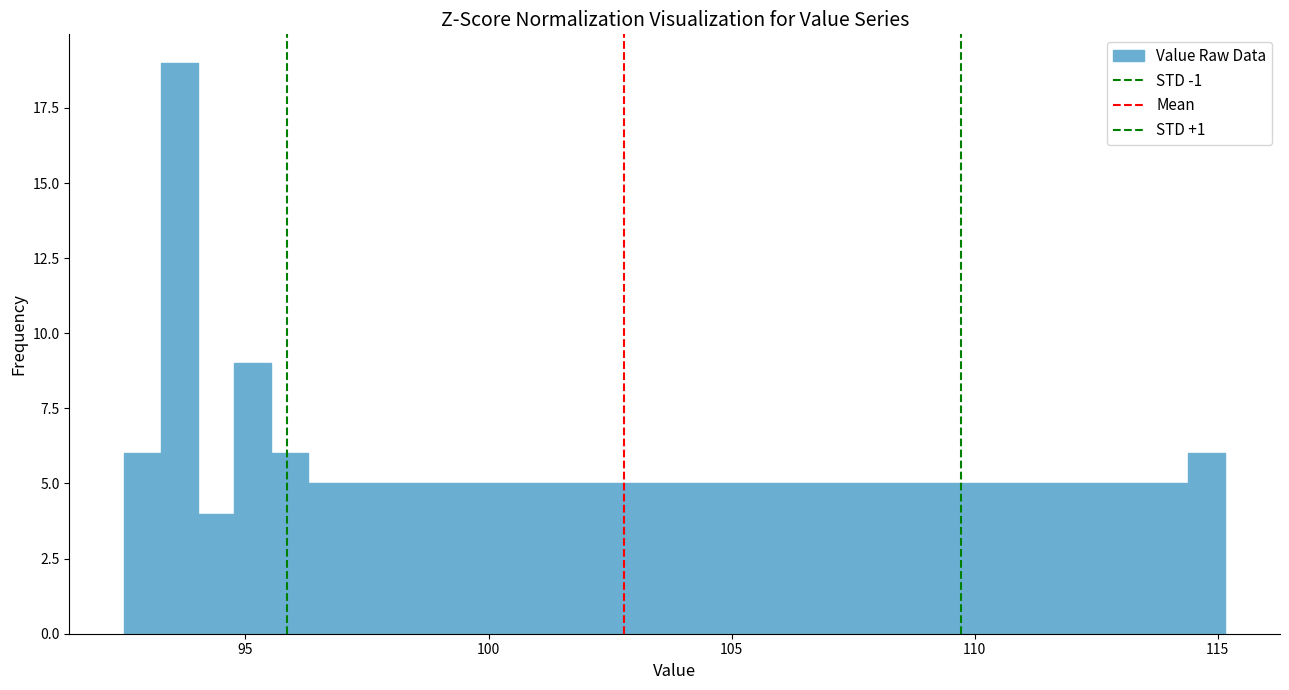

Around what value on the x-axis is the tallest bar? Give the approximate position of its centre, as read against the axis.

93.5